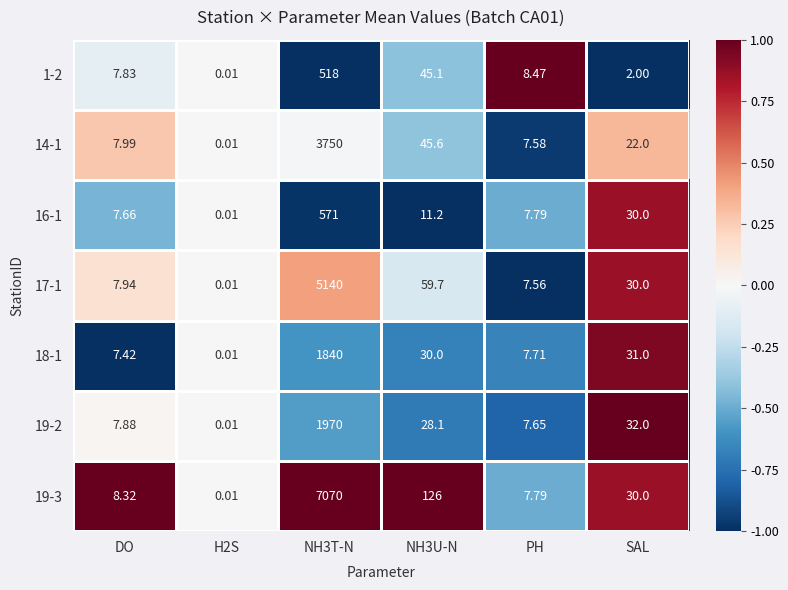

At which category does the chart reach its peak across all series?

NH3T-N